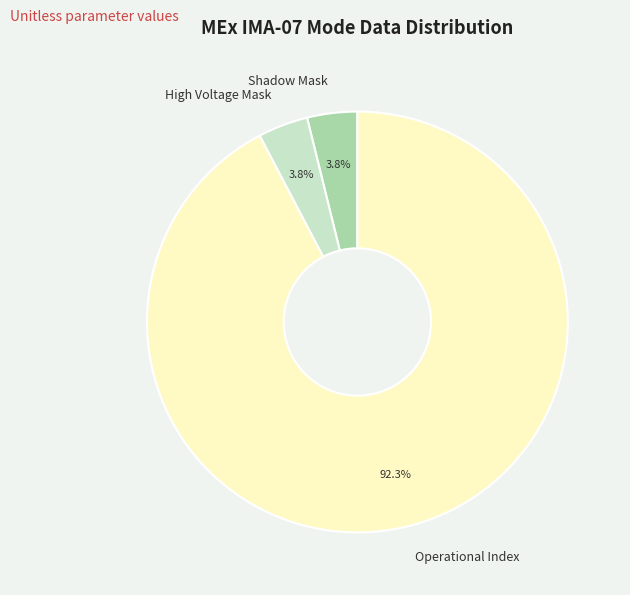

Between Operational Index and Shadow Mask, which is larger?

Operational Index